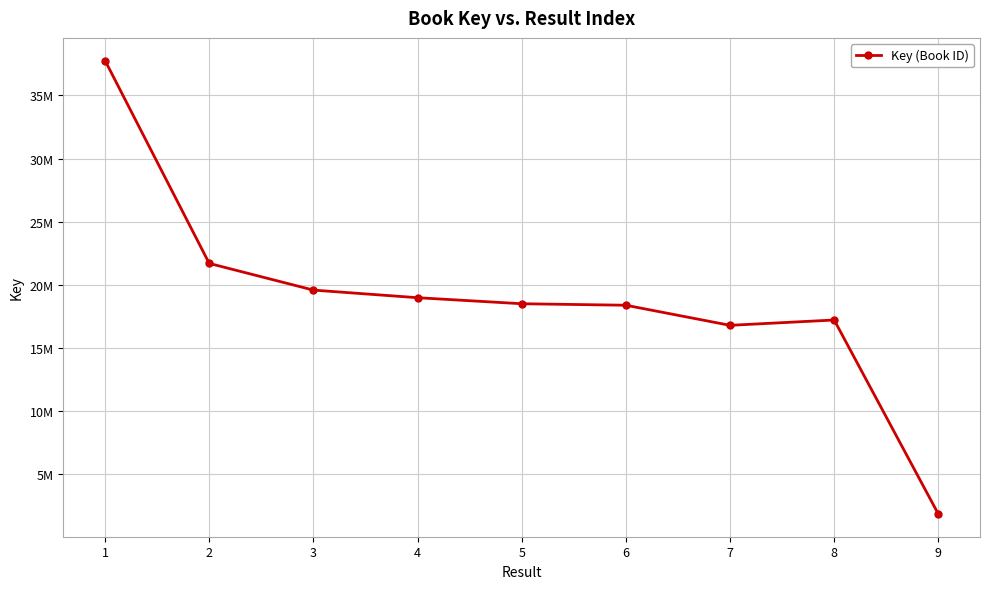

Where is the first local minimum?

7